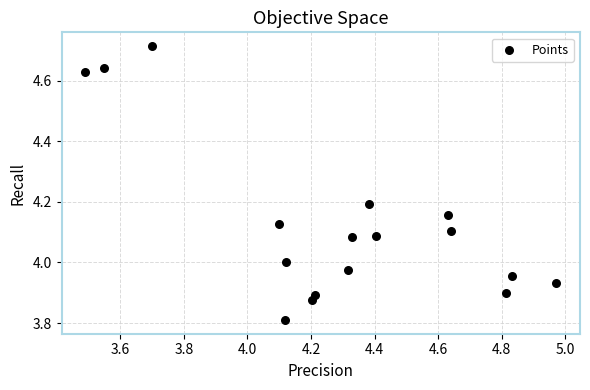

What is the range of X values (max minus min)?

1.5